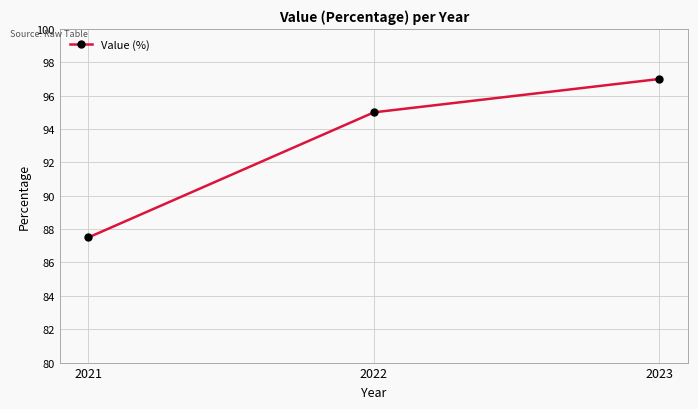

At which category does the chart reach its minimum across all series?

2021